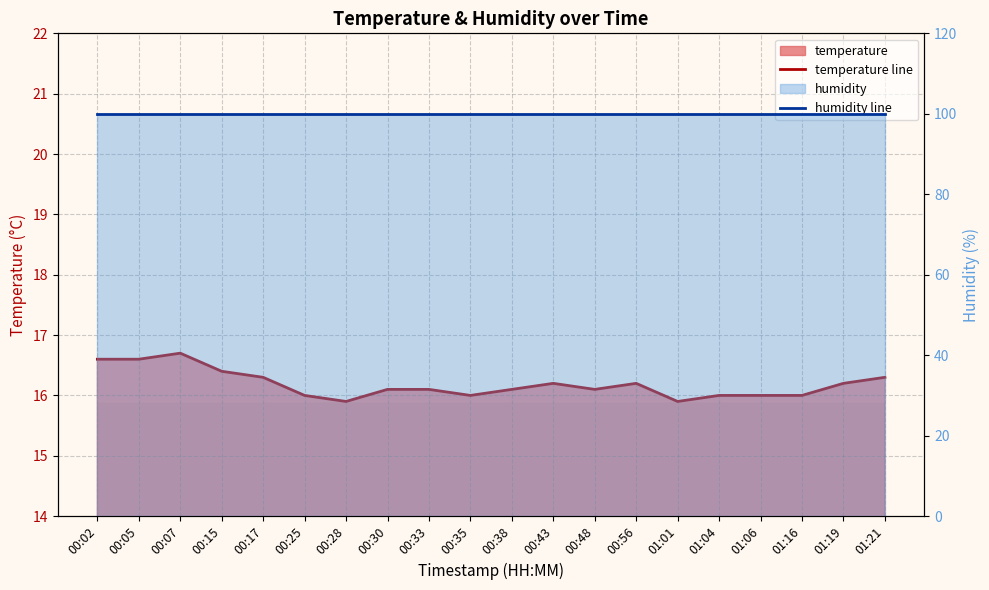

Read the temperature line value at 01:01.

15.9